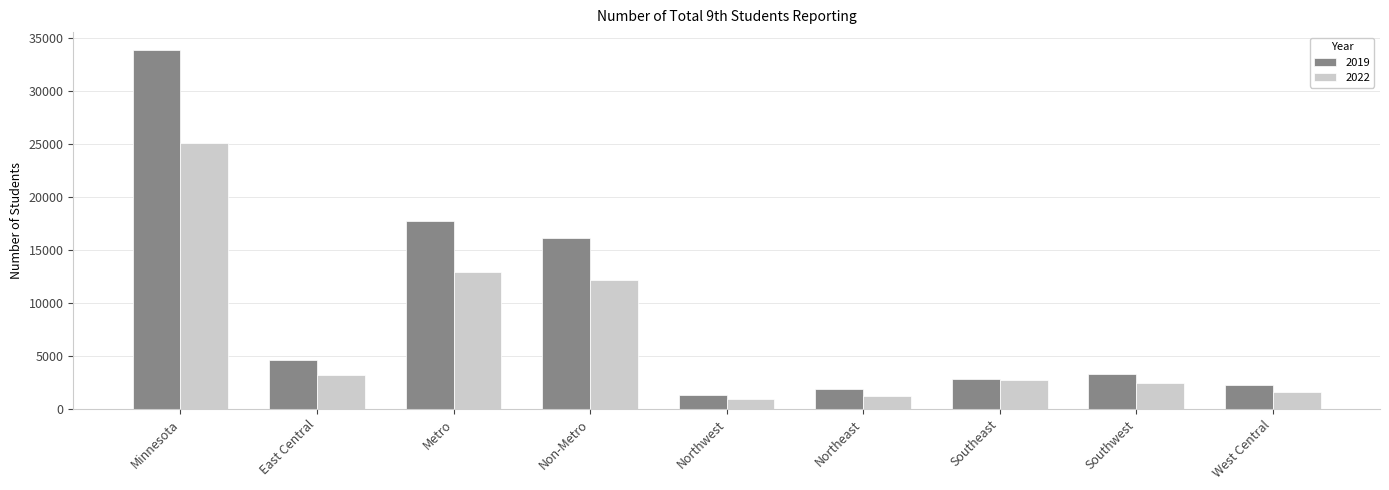

Is the value of 2019 at Metro greater than the value of 2022 at Southeast?

Yes